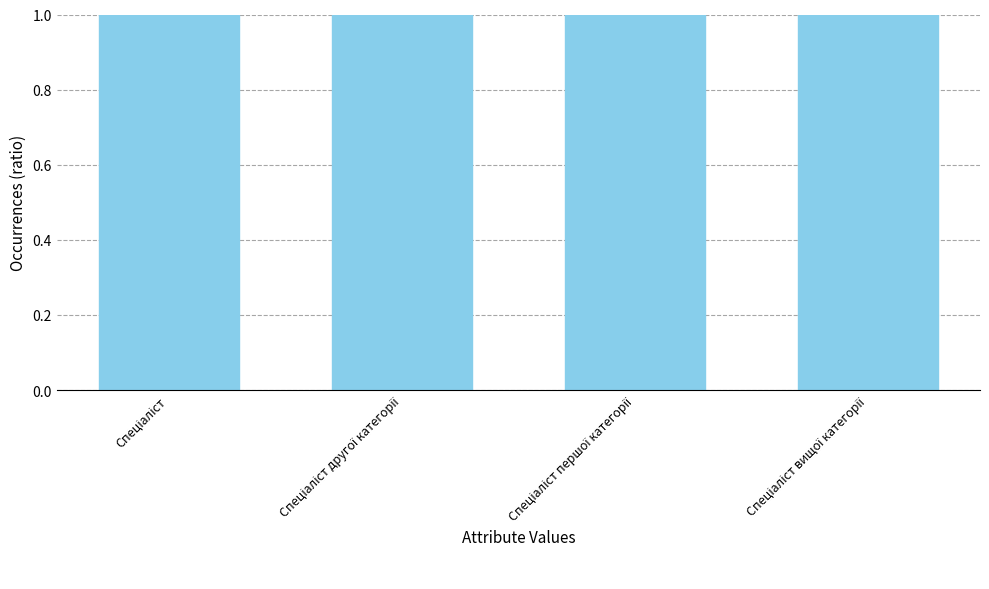

At which category does the chart reach its peak across all series?

Спеціаліст вищої категорії